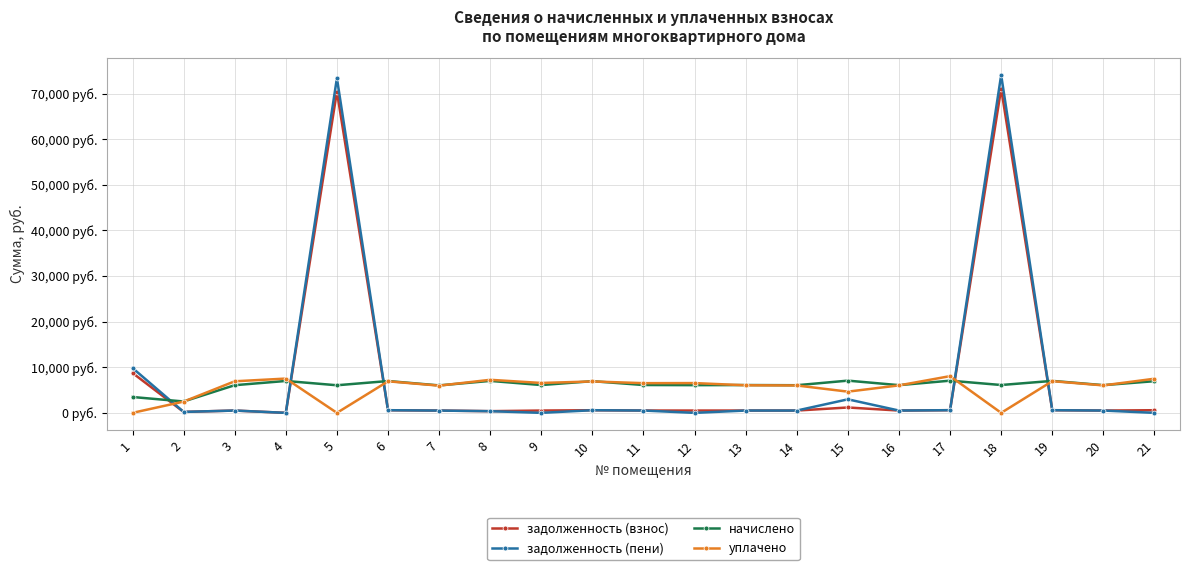

The задолженность (взнос) series shows 509.0 at 13. True or false?

True